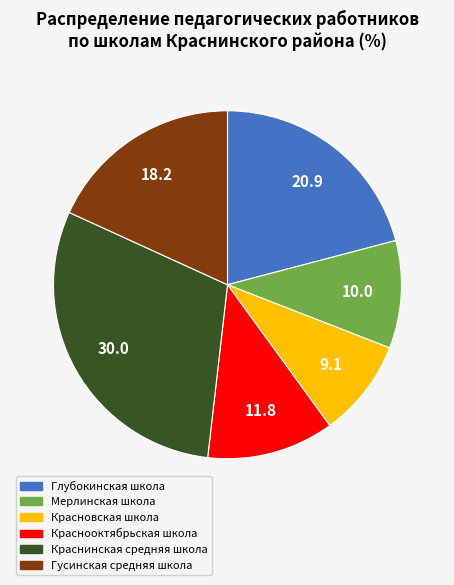

Does any single category account for the majority?

No